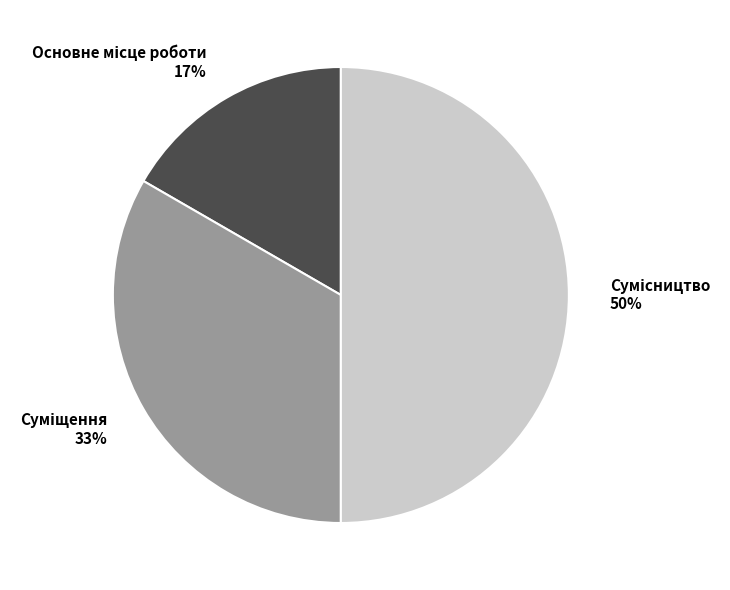

To the nearest percent, what is the average slice percentage?

33%